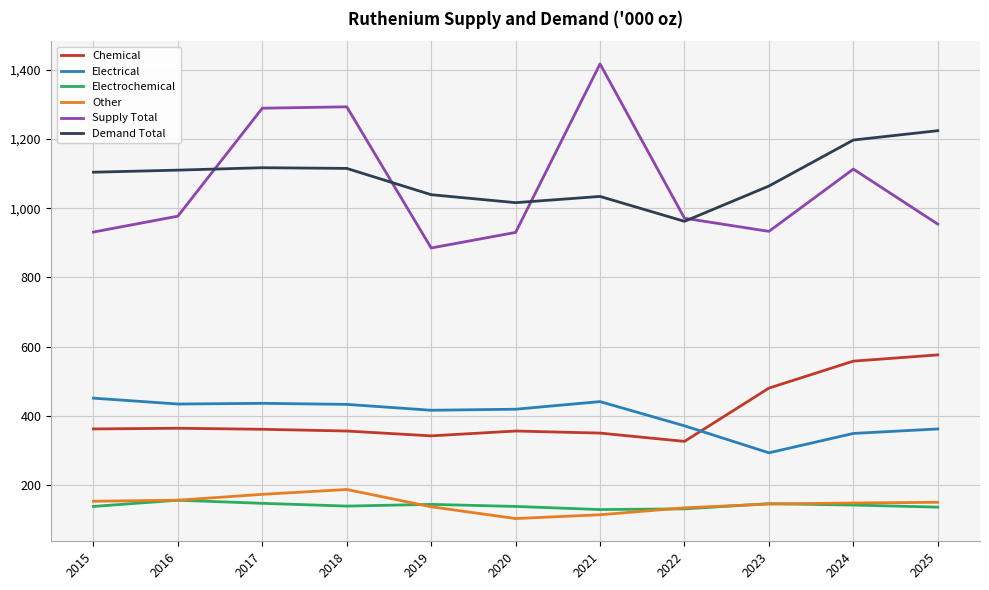

Between 2016 and 2025, which series saw the biggest shift?

Chemical